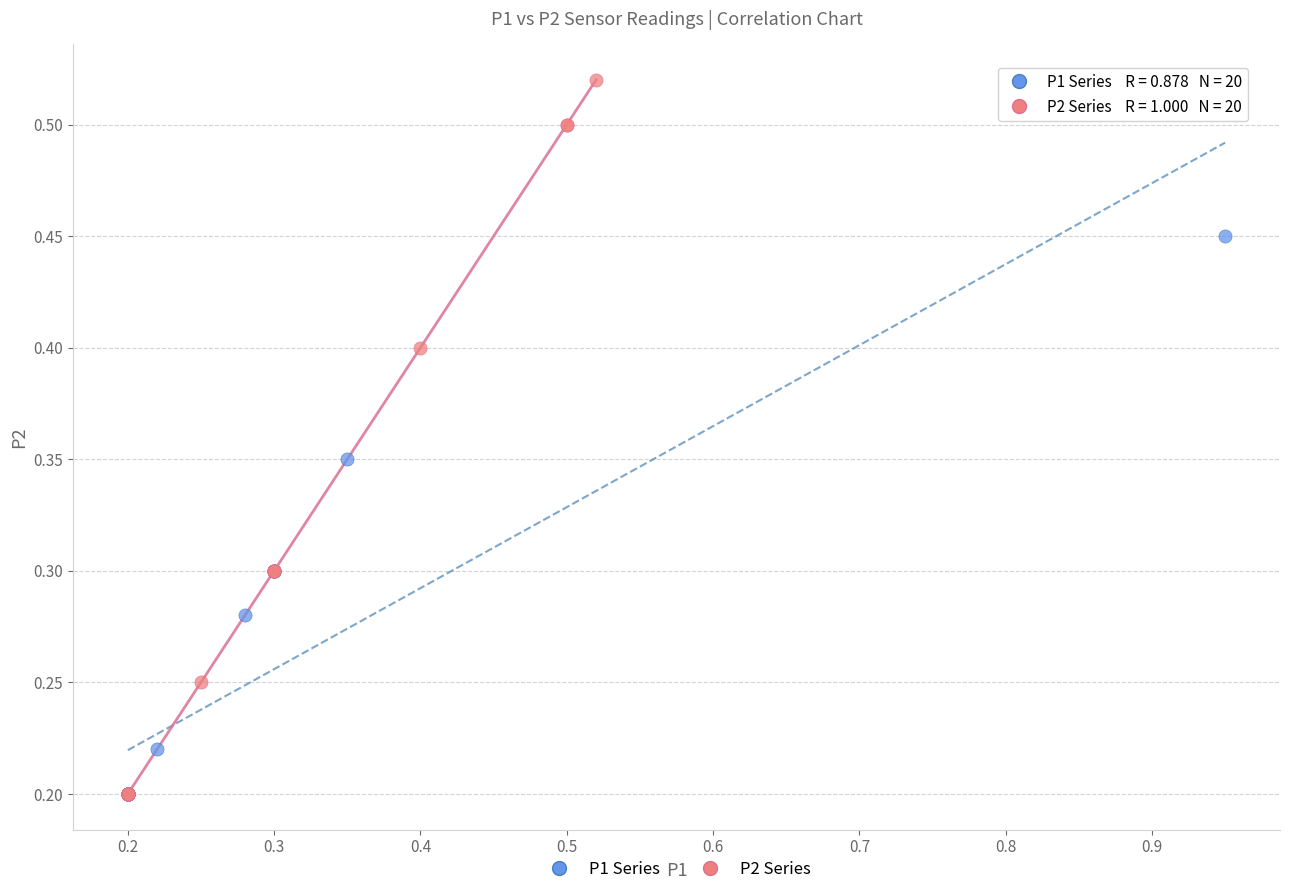

Which series has the widest spread of Y values?

P2 Series